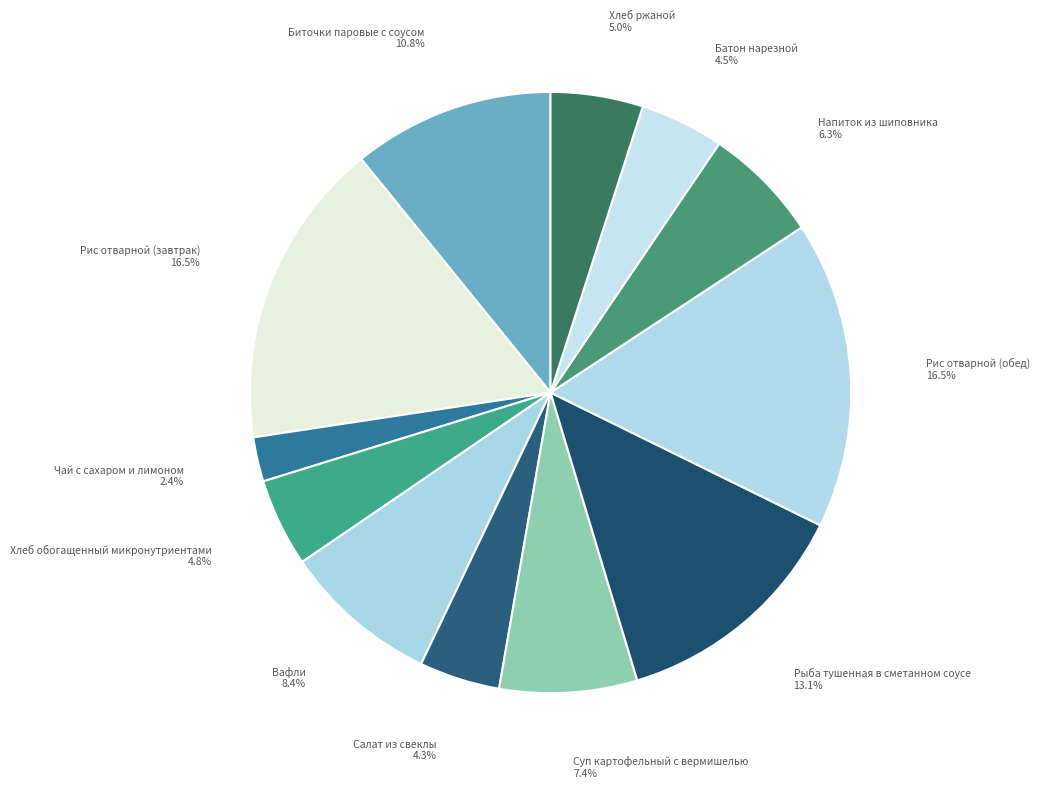

Combined, do Рыба тушенная в сметанном соусе and Салат из свеклы account for over 50%?

No